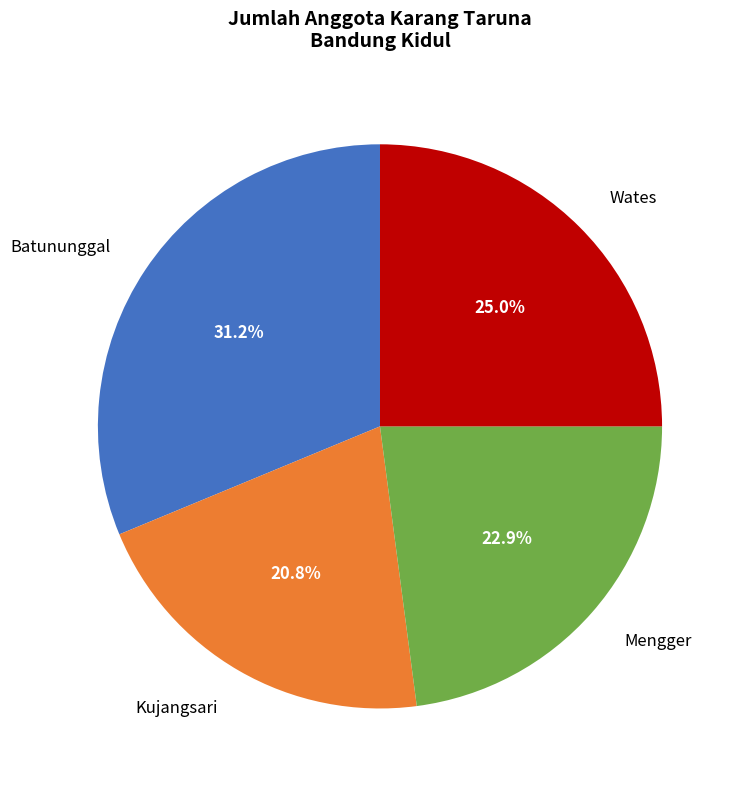

To the nearest percent, what is the difference between the largest and smallest slice percentages?

10%